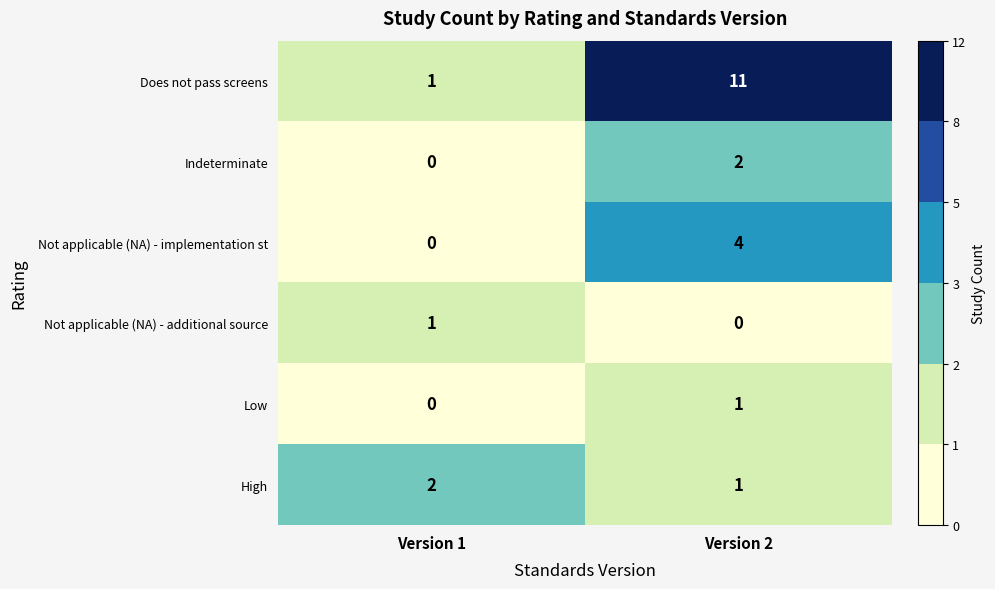

Reading left to right, extract all data points from this chart.

Does not pass screens: Version 1=1	Version 2=11
Indeterminate: Version 1=0	Version 2=2
Not applicable (NA) - implementation st: Version 1=0	Version 2=4
Not applicable (NA) - additional source: Version 1=1	Version 2=0
Low: Version 1=0	Version 2=1
High: Version 1=2	Version 2=1